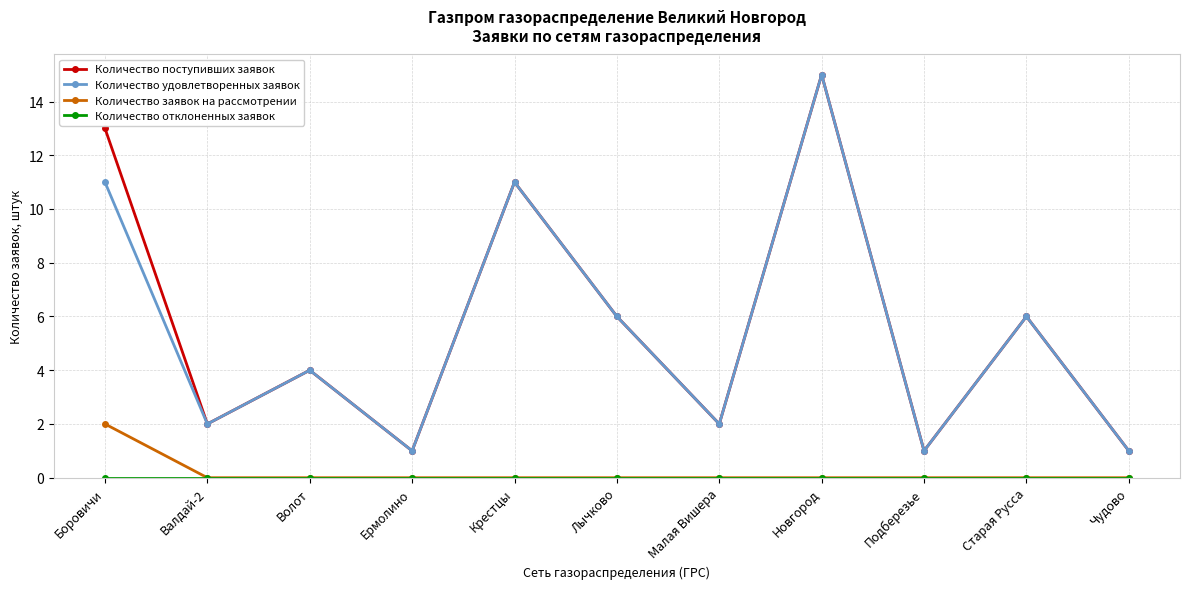

At which category does the chart reach its peak across all series?

Новгород